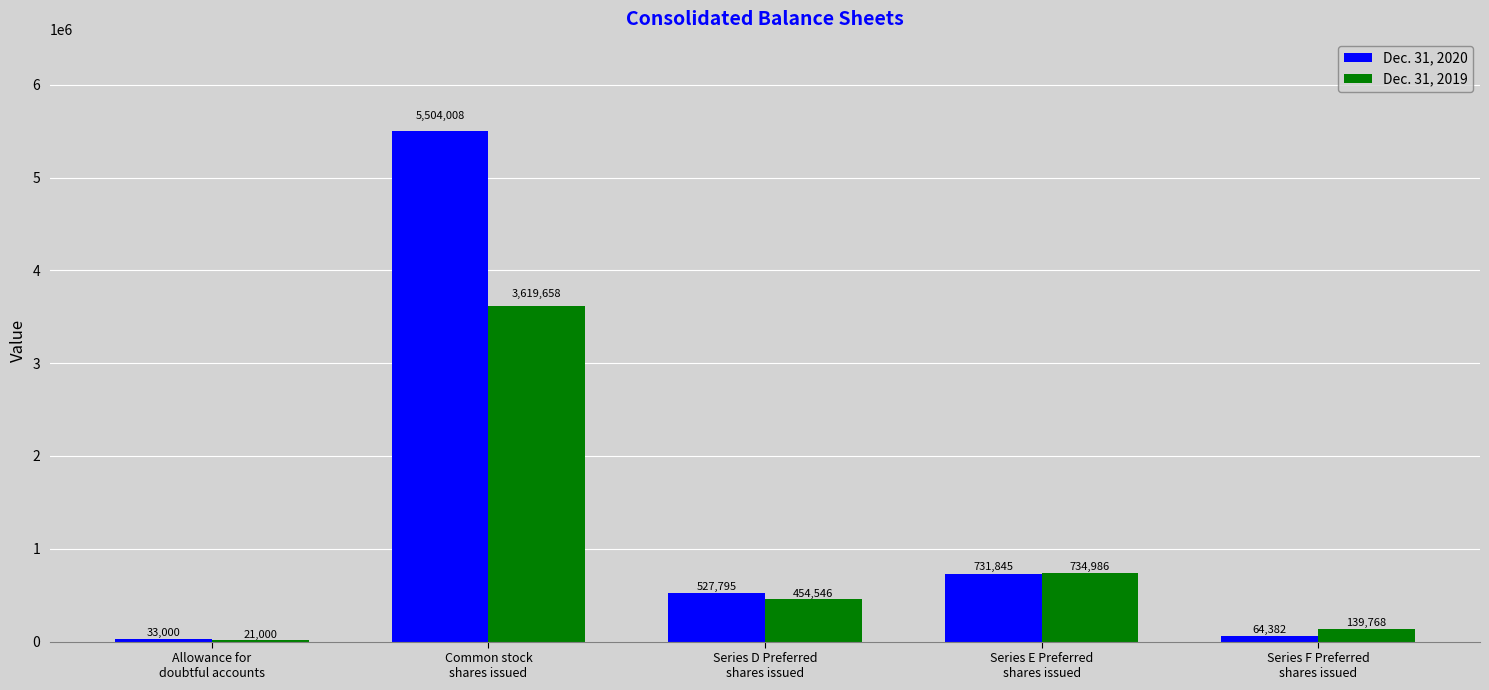

At Common stock
shares issued, list the series in order from largest to smallest.

Dec. 31, 2020, Dec. 31, 2019